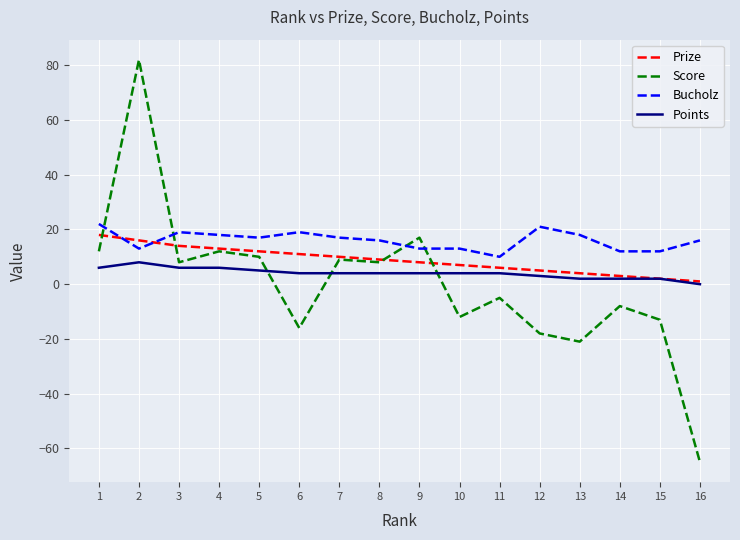

List the series in order of their overall mean, highest first.

Bucholz, Prize, Points, Score